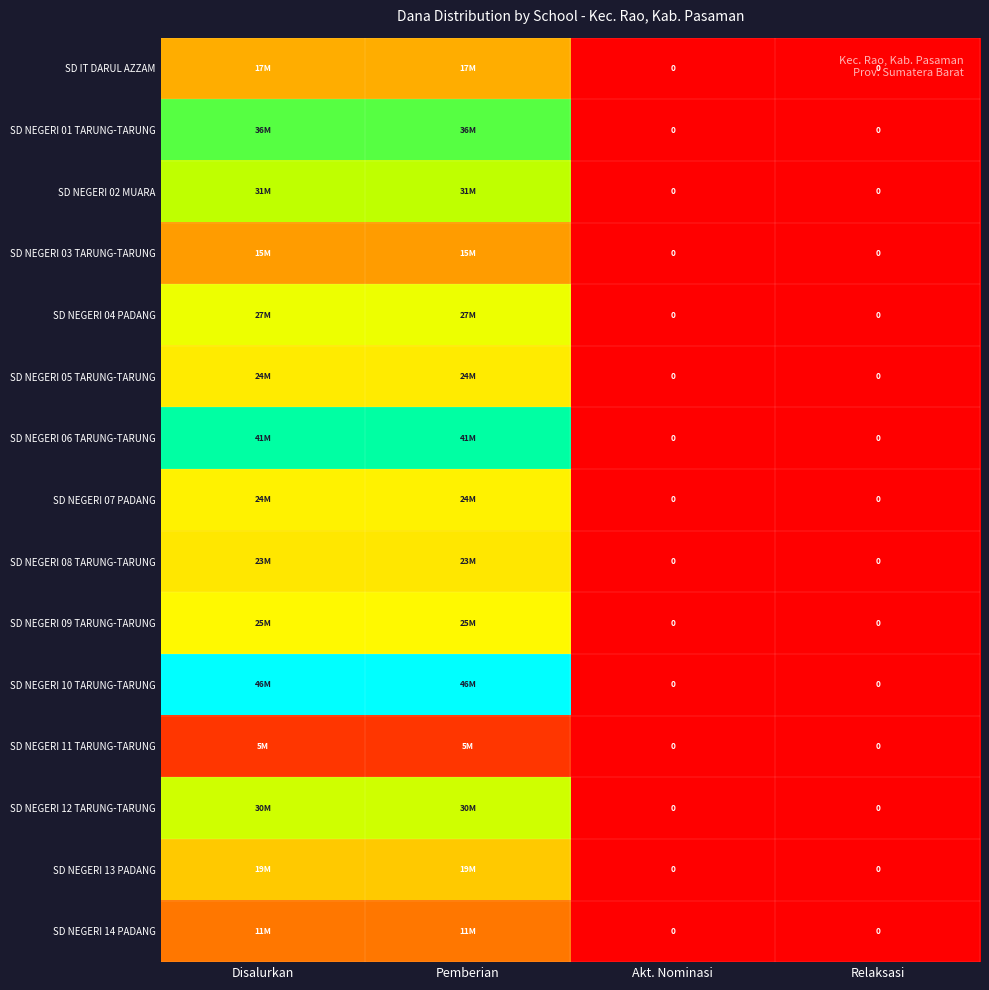

At how many categories does at least one series exceed 20217708?

2